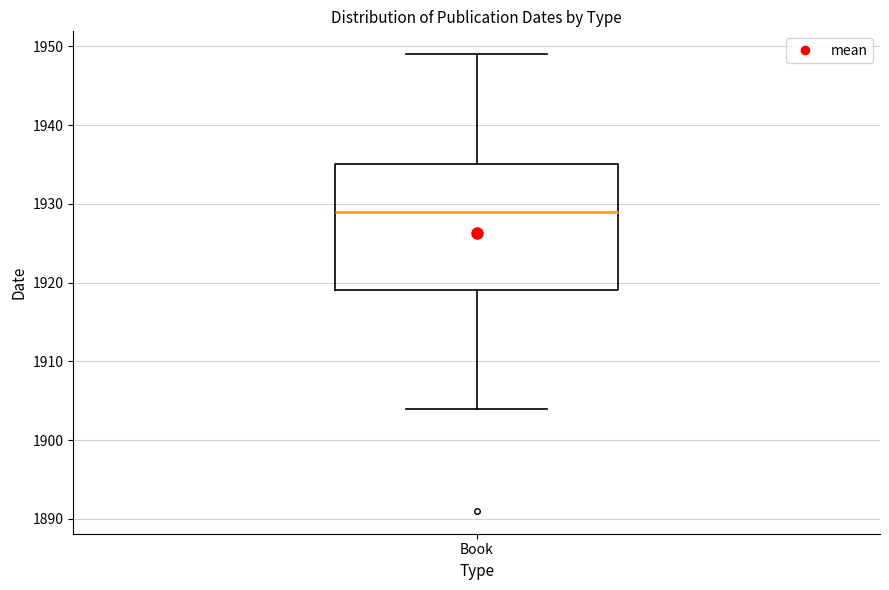

Transcribe this box plot: give where the median line is, the range the box spans, and where the two whiskers end, as read against the y-axis. The values are not printed on the chart, so give them approximately, as read against the axis.

median 1929, box 1919 to 1935, whiskers 1904 to 1949